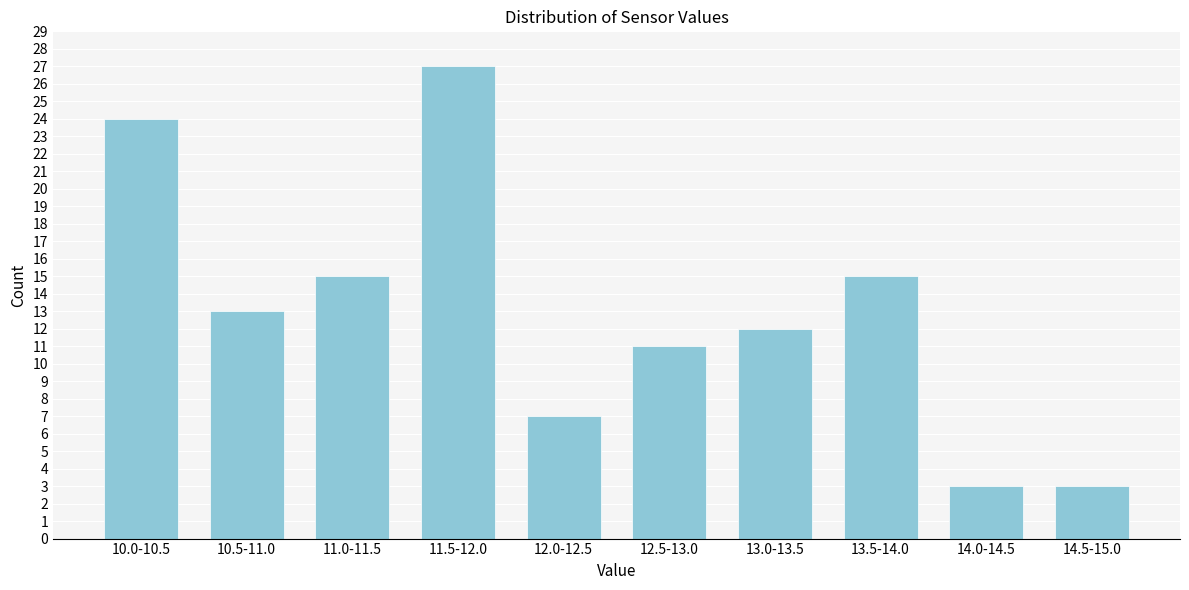

Reading left to right, extract all data points from this chart.

10.0-10.5=24	10.5-11.0=13	11.0-11.5=15	11.5-12.0=27	12.0-12.5=7	12.5-13.0=11	13.0-13.5=12	13.5-14.0=15	14.0-14.5=3	14.5-15.0=3